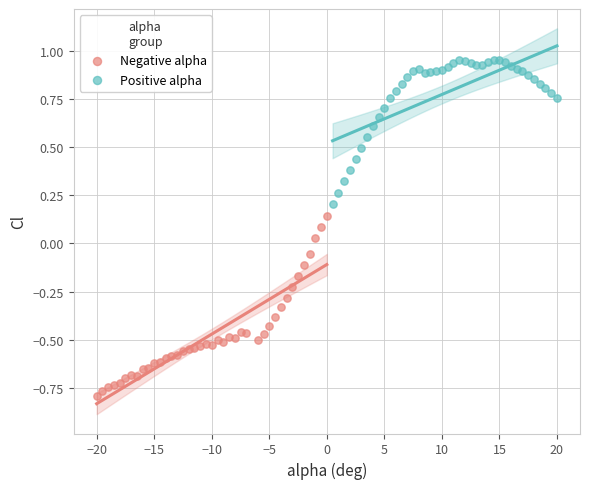

Which series has the widest spread of Y values?

Negative alpha